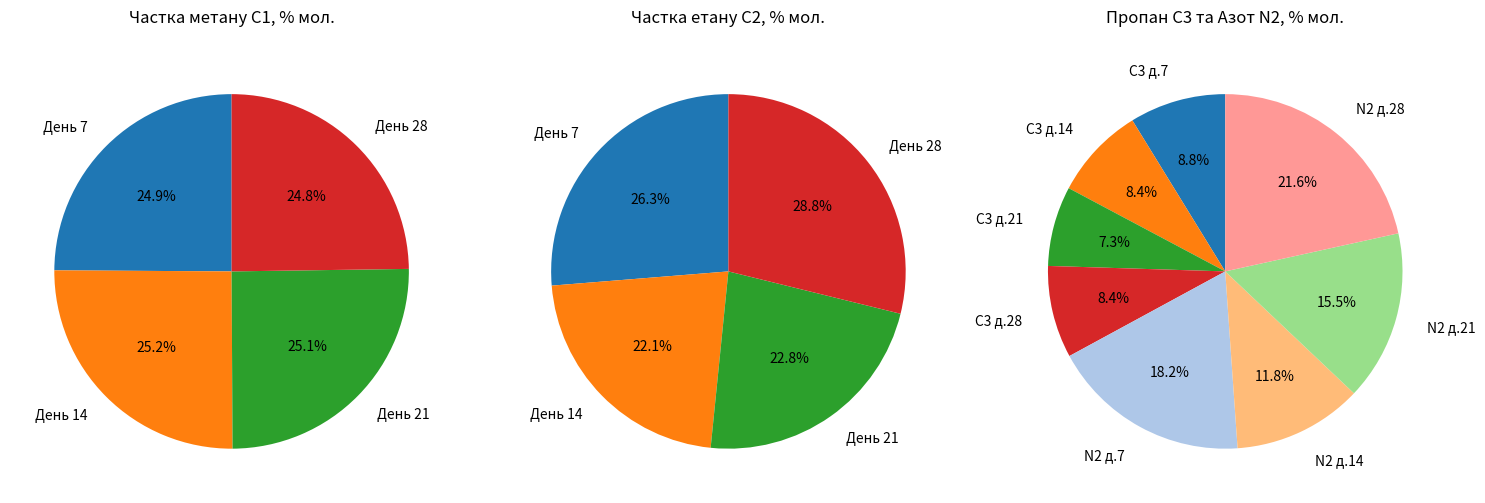

Does 14 represent more than half of the total?

No